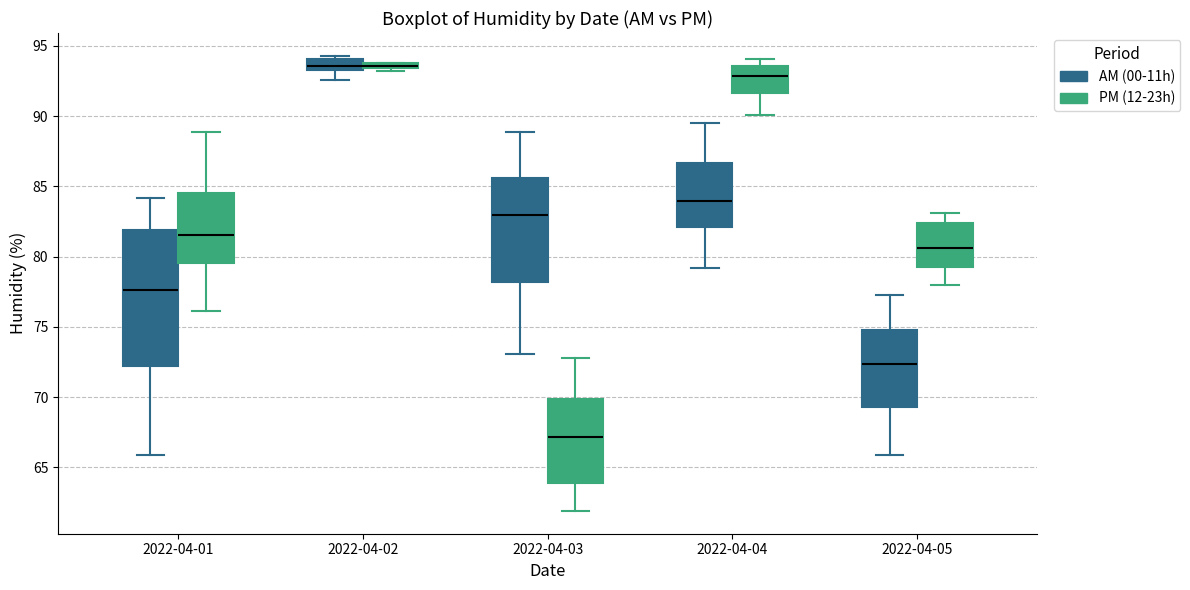

Which box is the tallest, from its lower edge to its upper edge?

2022-04-01 (AM (00-11h))